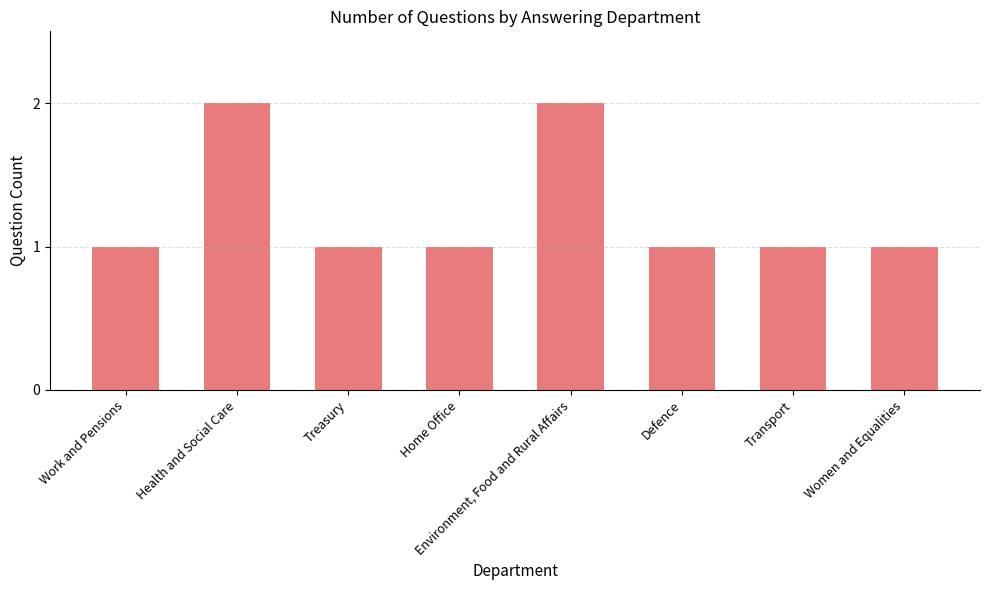

What is the label of the 8th bar from the left?

Women and Equalities